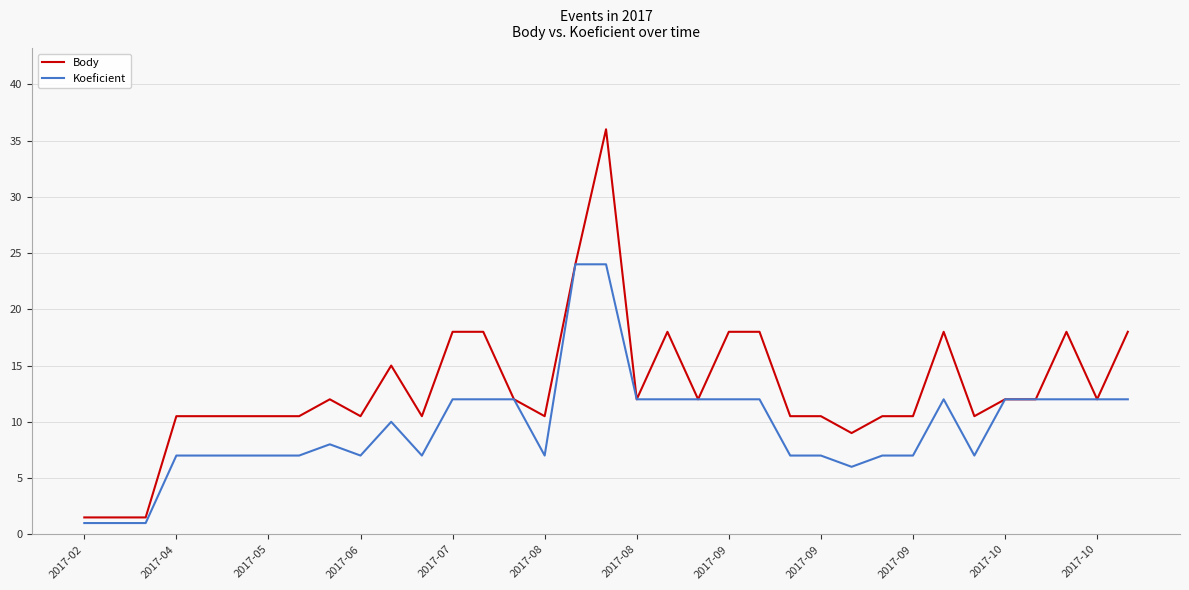

What is the smallest value displayed?

1.0